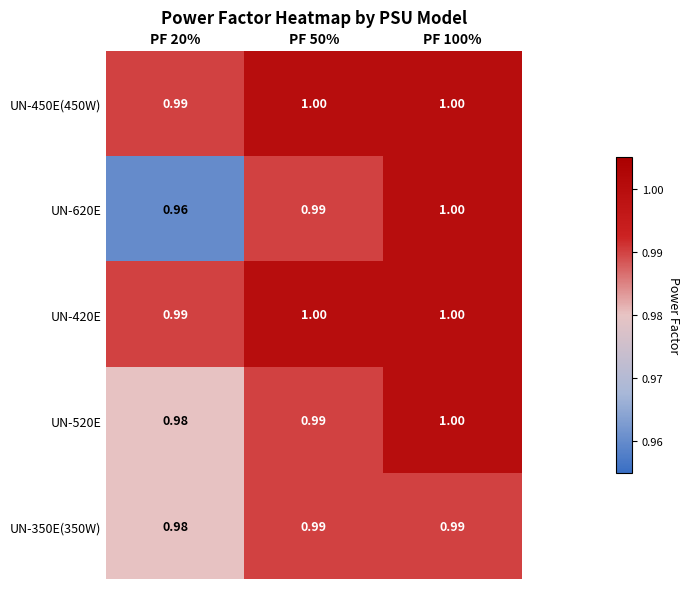

Is the value of UN-420E at PF 20% greater than the value of UN-350E(350W) at PF 20%?

Yes